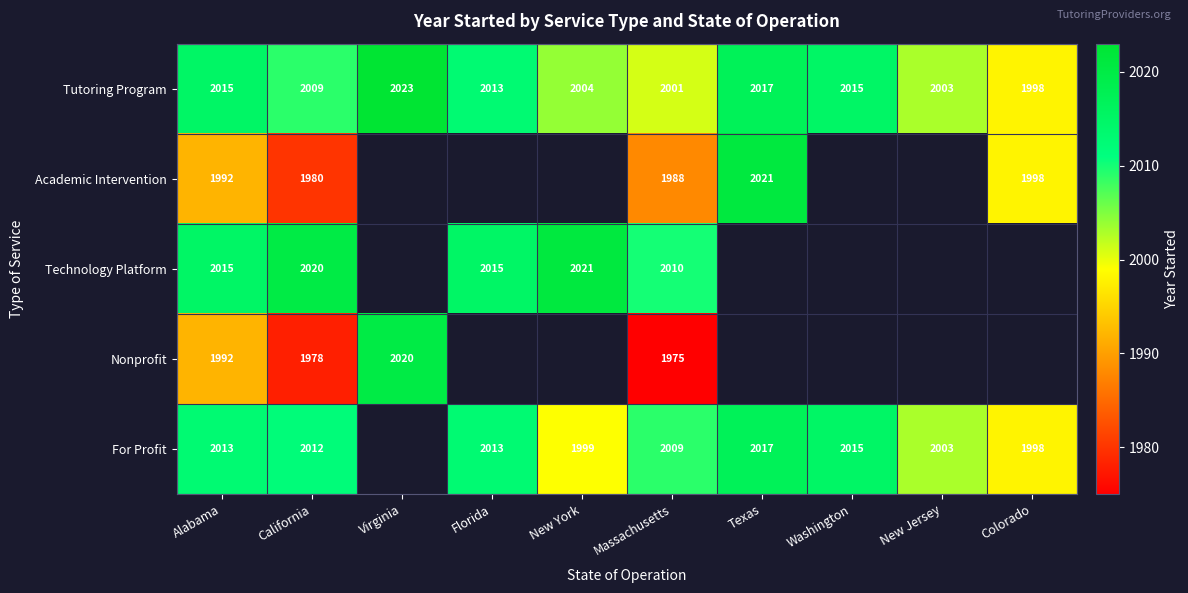

Count the number of data series in this chart.

5